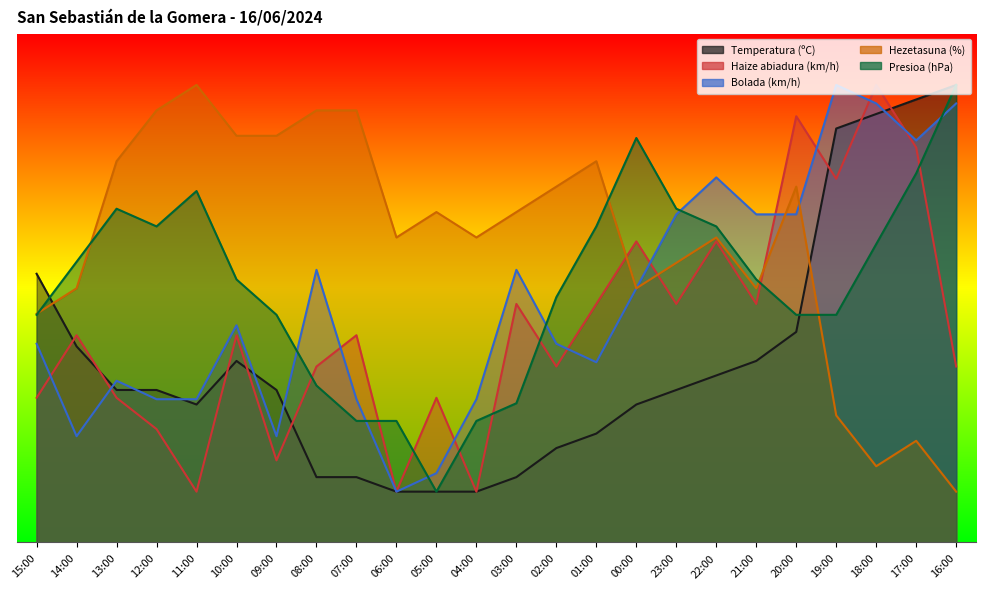

Which series changed the most between 06:00 and 03:00?

Bolada (km/h)